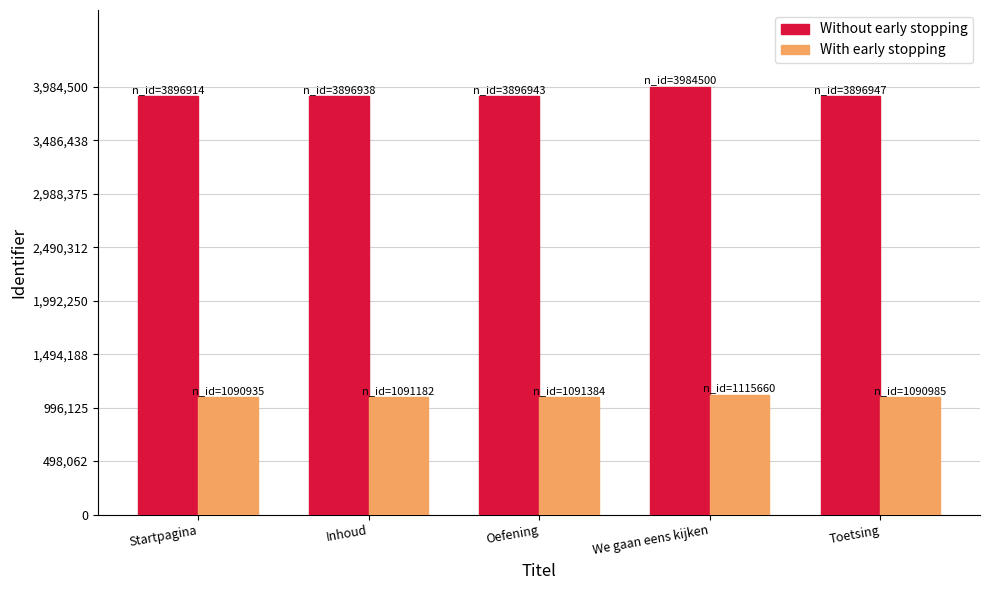

What is the greatest value displayed?

3984500